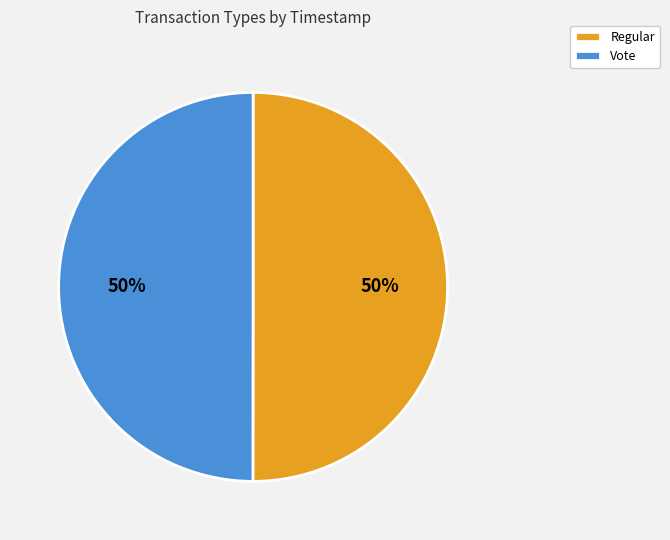

Approximately how many times larger is the value at Regular compared to Vote?

1.0